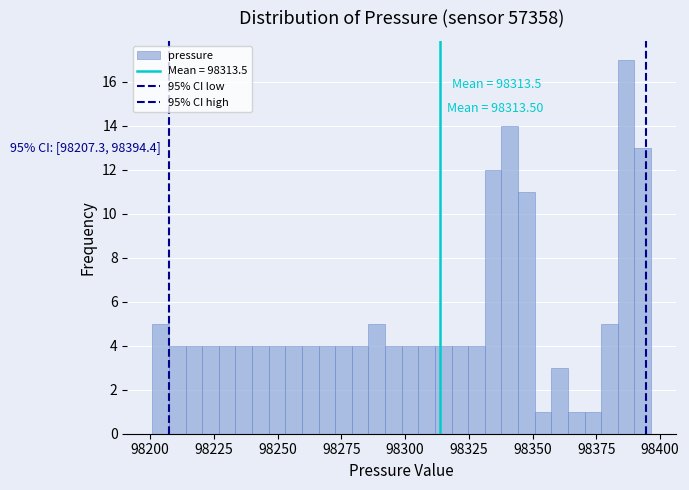

Read against the x-axis, roughly where is the centre of the tallest bar?

98385